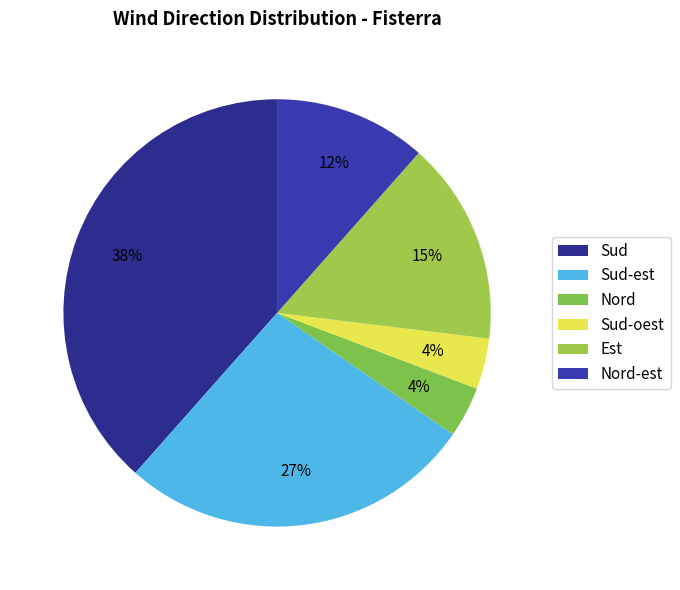

Rank the categories by value from lowest to highest.

Nord, Sud-oest, Nord-est, Est, Sud-est, Sud